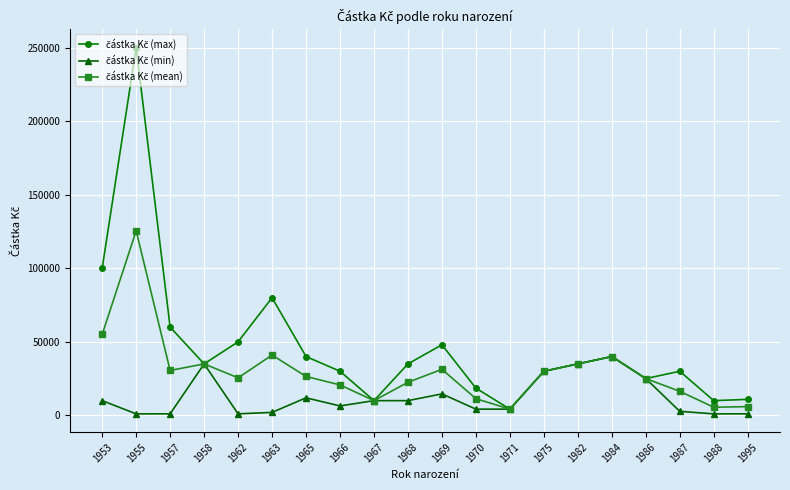

What is the greatest value displayed?

250000